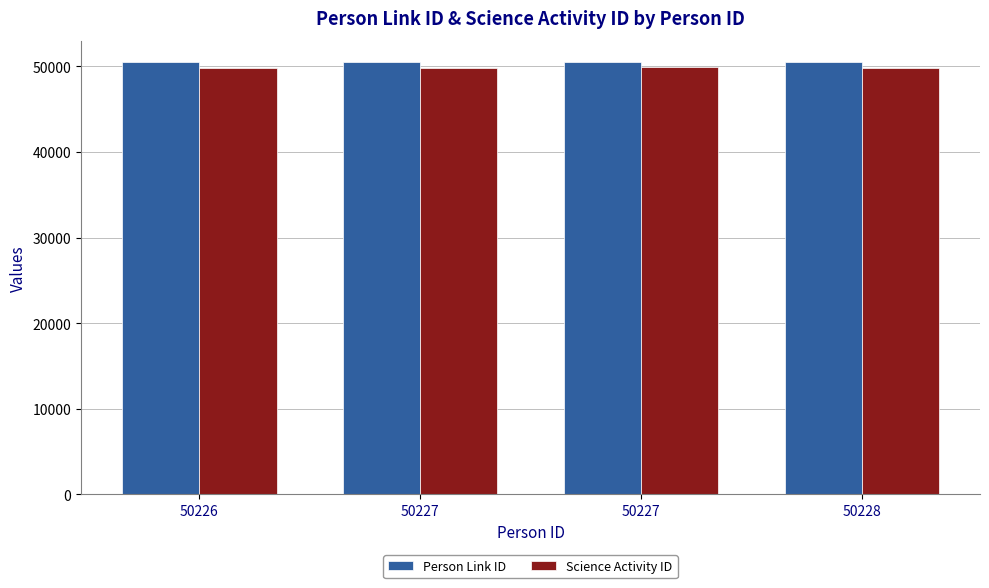

How many Person Link ID values are between 50474 and 50476?

3